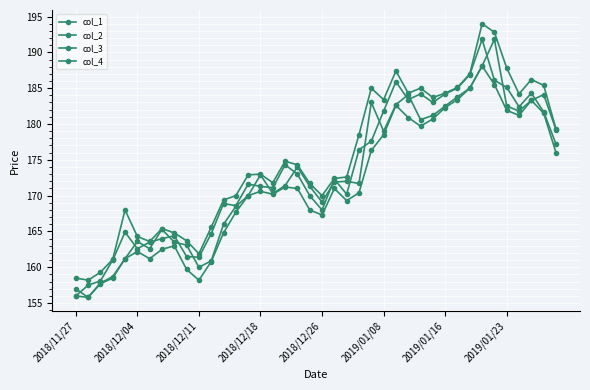

How many lines are shown in the chart?

4